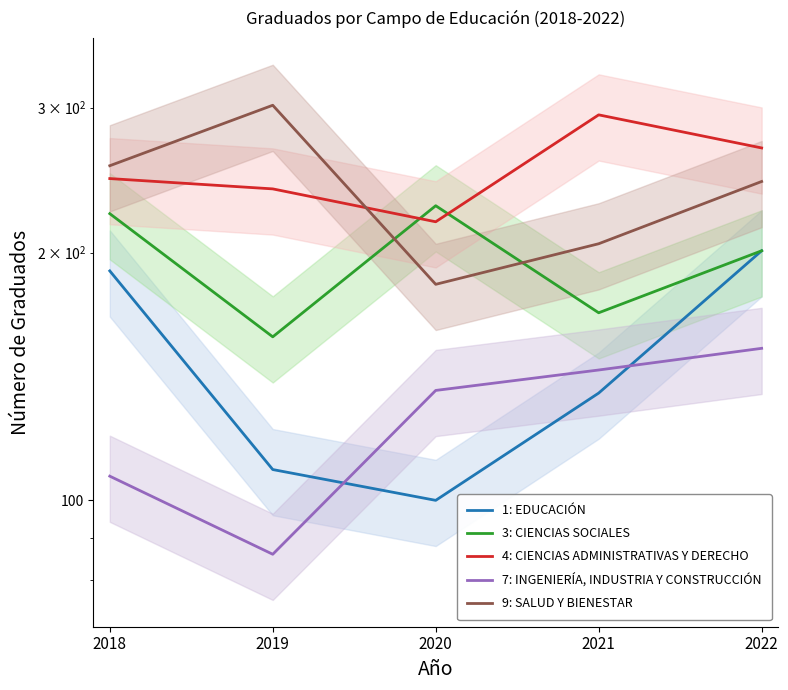

What is the difference between the maximum and minimum values in the 9: SALUD Y BIENESTAR series?

119